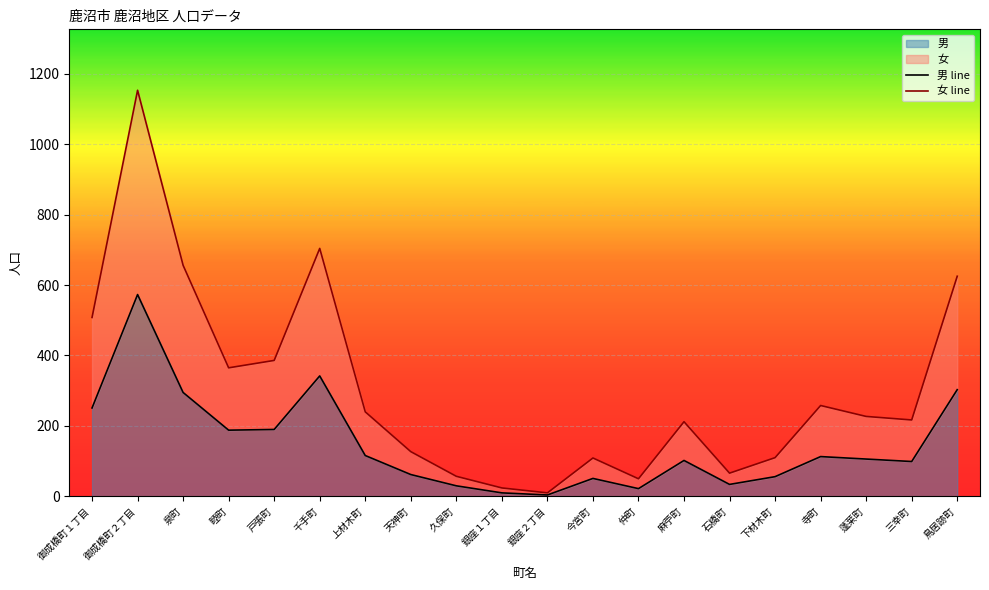

Reading left to right, what are all the values shown in this chart?

男 line: 251	573	295	188	190	342	116	62	30	10	4	51	22	102	34	56	113	106	99	303
女 line: 508	1153	656	365	386	704	240	127	57	24	10	109	50	212	66	110	258	227	217	625